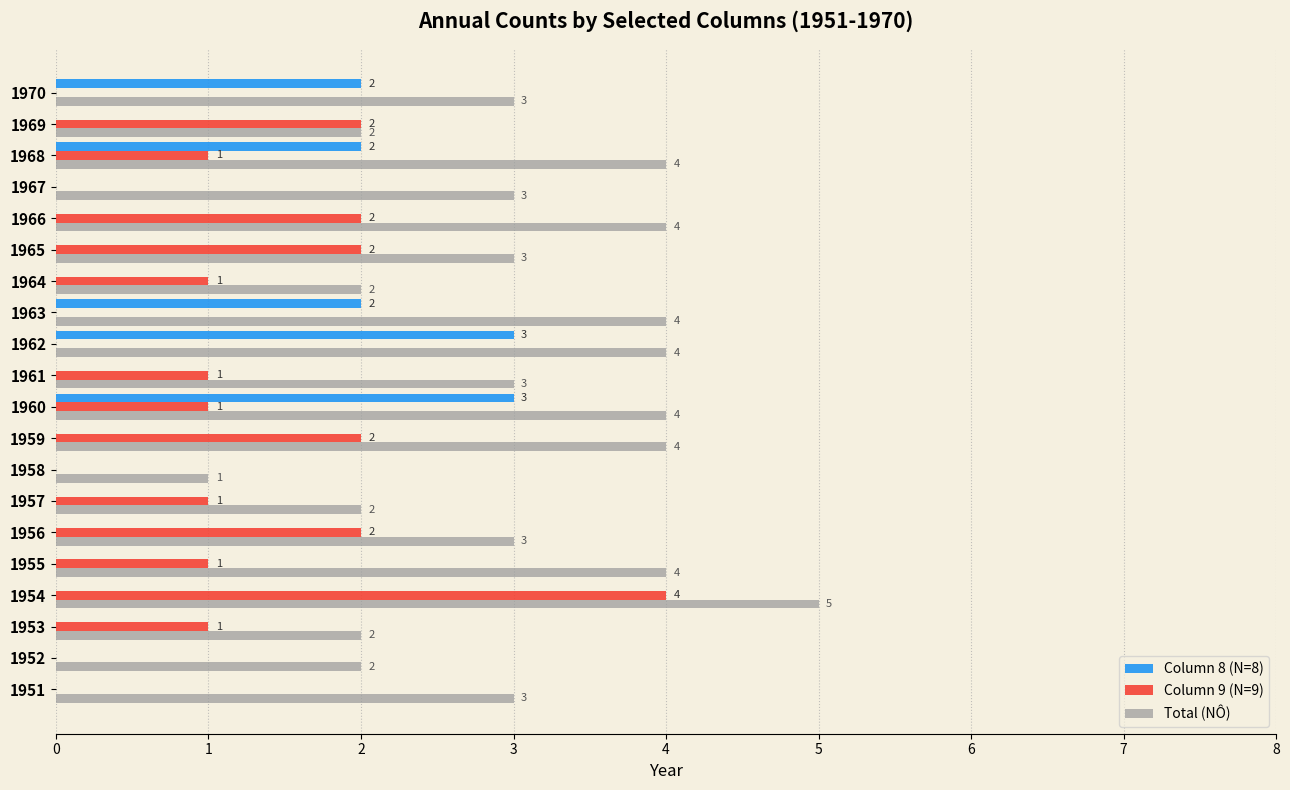

Which series has the largest total across all categories?

Total (NÔ)